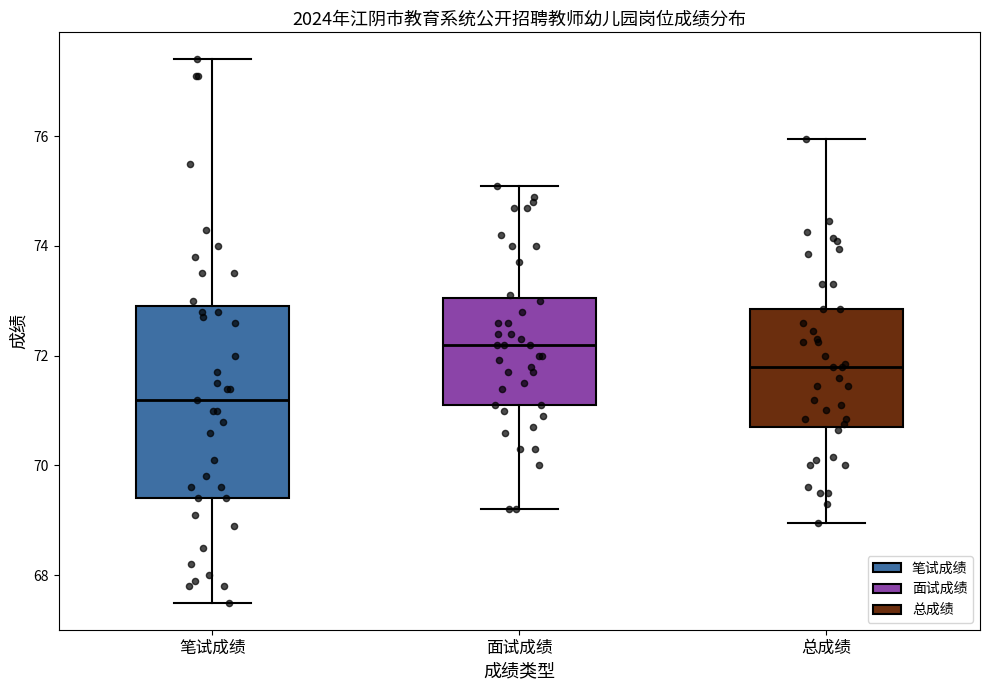

Reading left to right, read every box against the y-axis: the position of its median line, the range the box covers, and the ends of its whiskers. The values are not printed on the chart, so give them approximately, as read against the axis.

笔试成绩: median 71.2, box 69.4 to 73.0, whiskers 67.6 to 77.4
面试成绩: median 72.2, box 71.2 to 73.0, whiskers 69.2 to 75.2
总成绩: median 71.8, box 70.8 to 72.8, whiskers 69.0 to 76.0